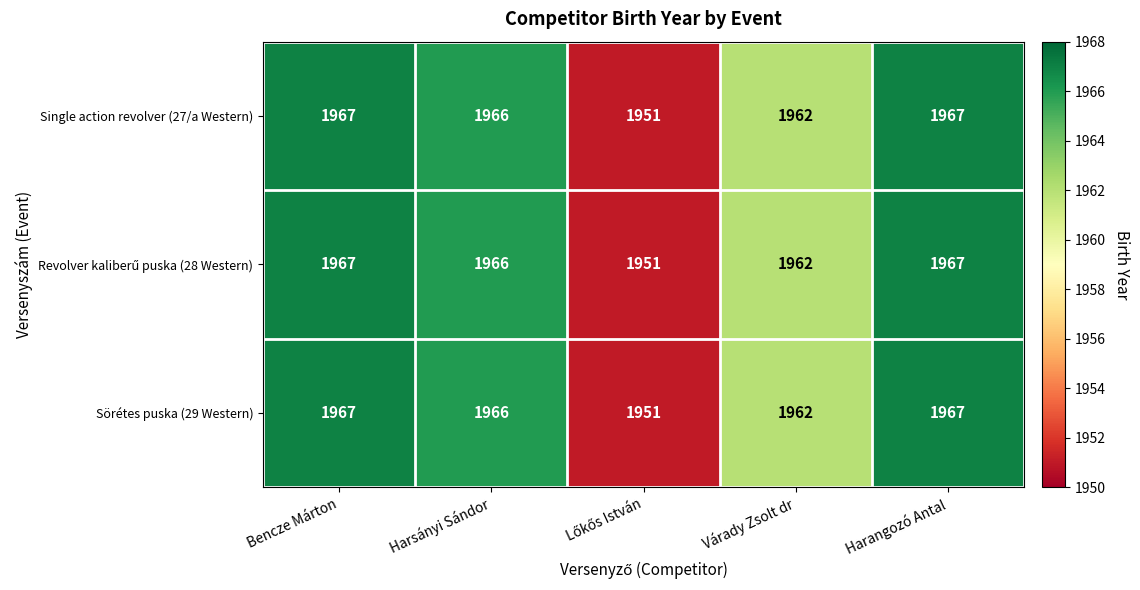

At how many categories does at least one series exceed 1959?

4